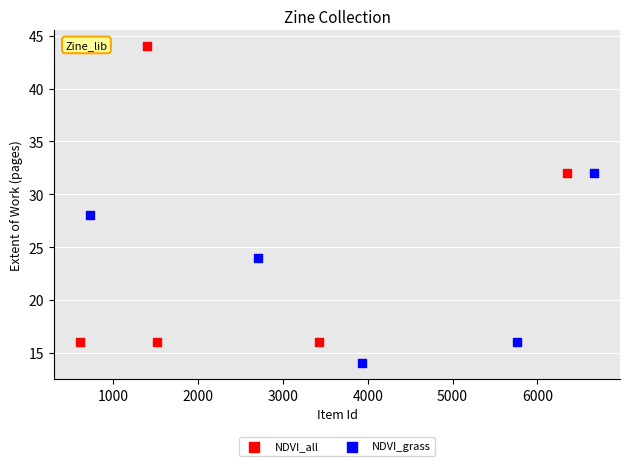

Which series has the widest spread of Y values?

NDVI_all